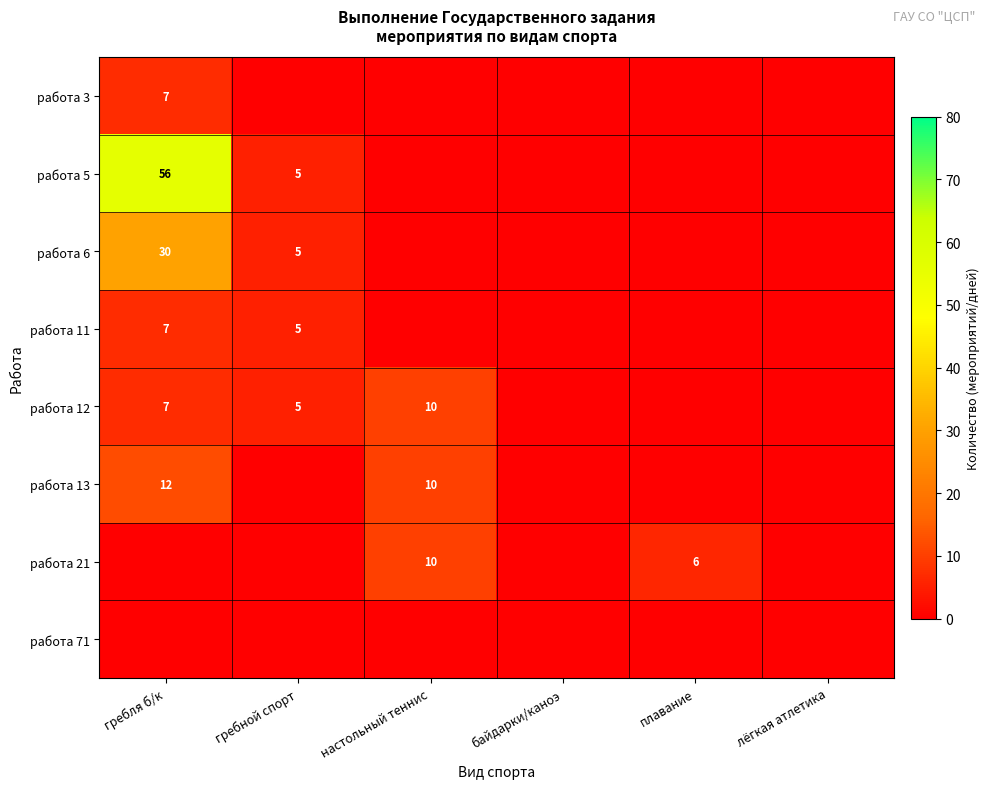

Which has a higher value, лёгкая атлетика or гребля б/к?

гребля б/к